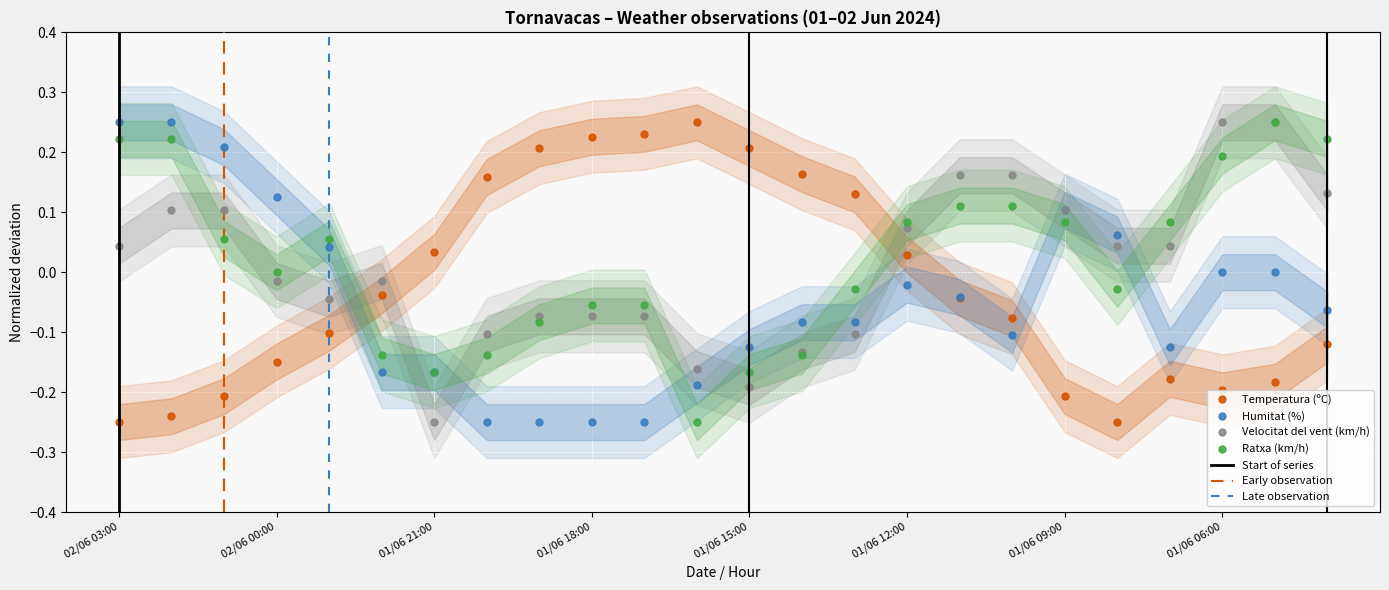

What position from the left is 01/06 09:00?

19